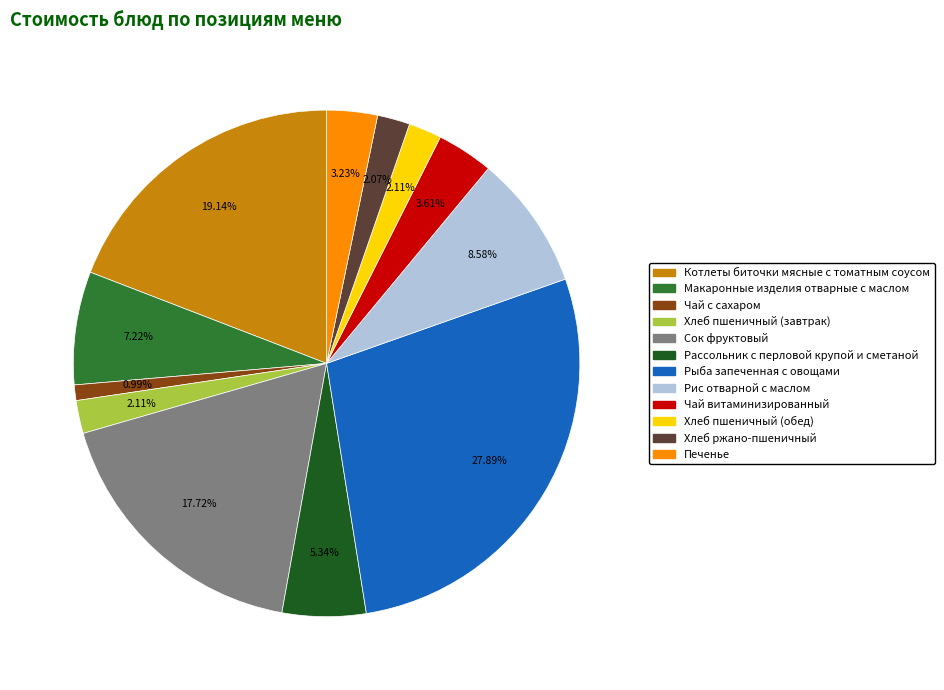

Does any single category account for the majority?

No